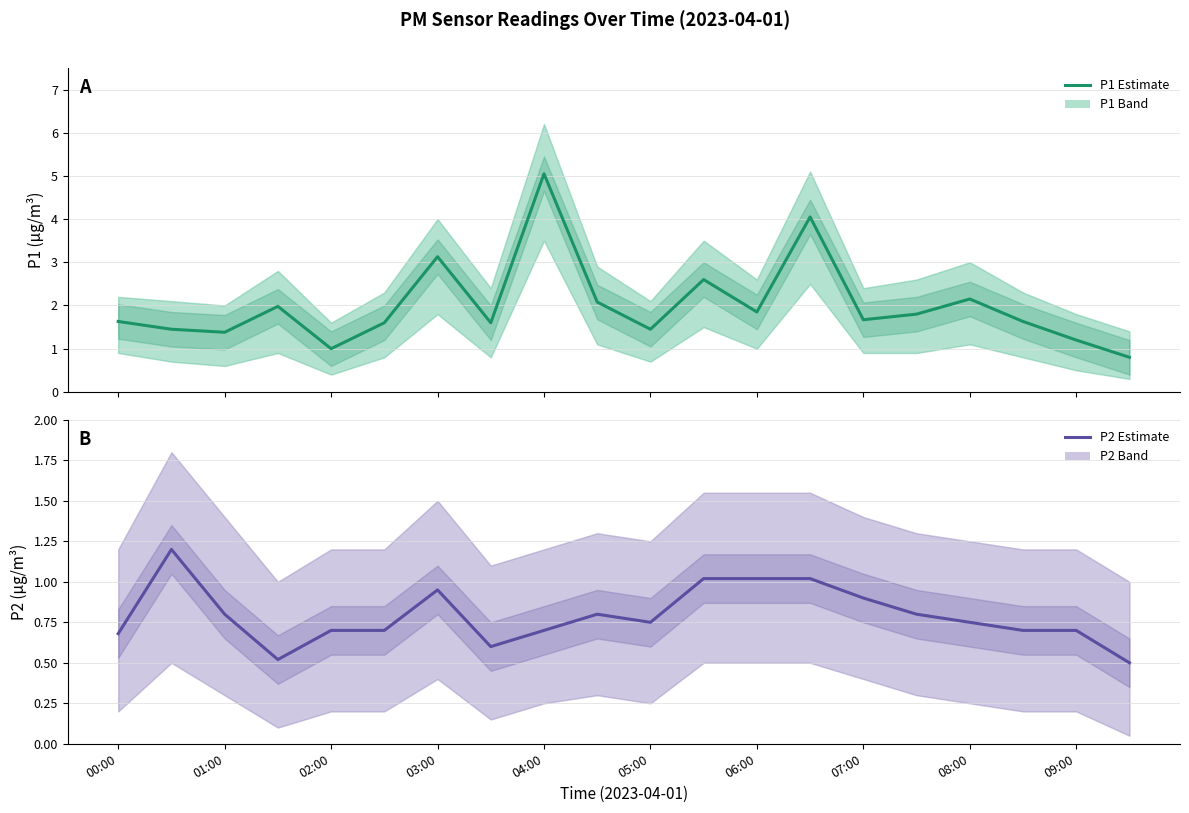

True or false: P2 and P1 cross at least once.

False